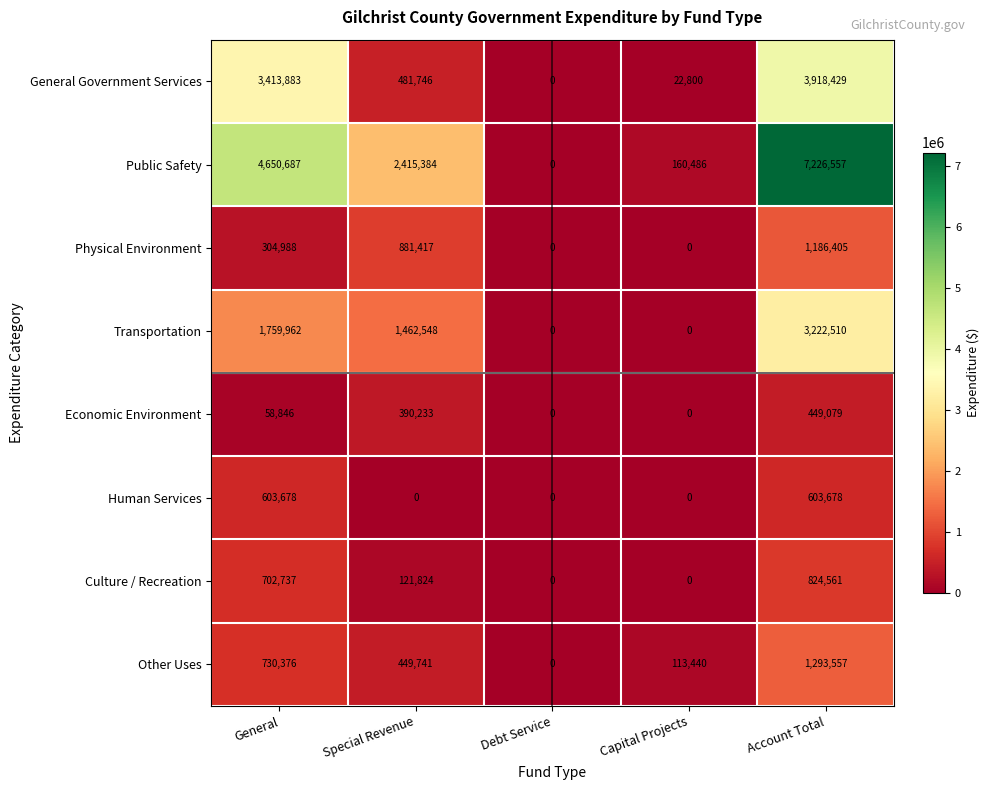

Count the number of categories in the chart.

5